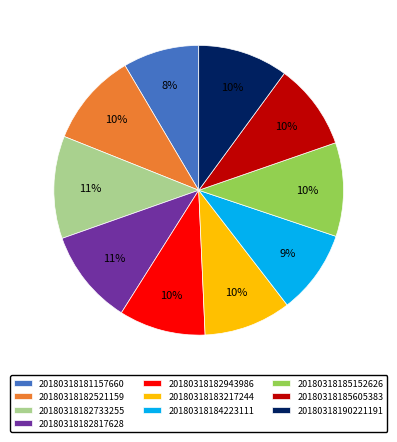

Do 20180318182943986 and 20180318185605383 together represent more than half of the pie?

No